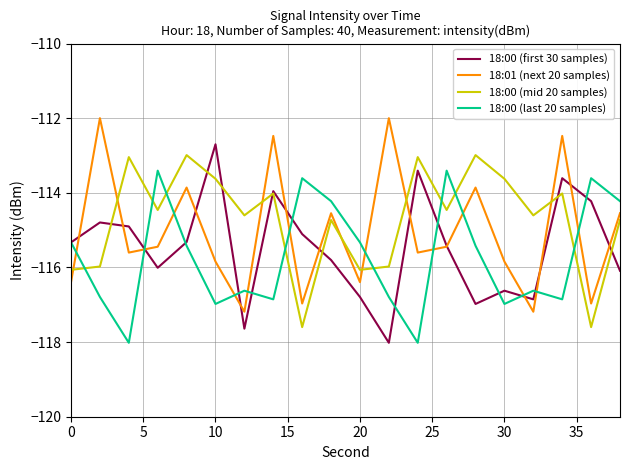

Count the number of data series in this chart.

4